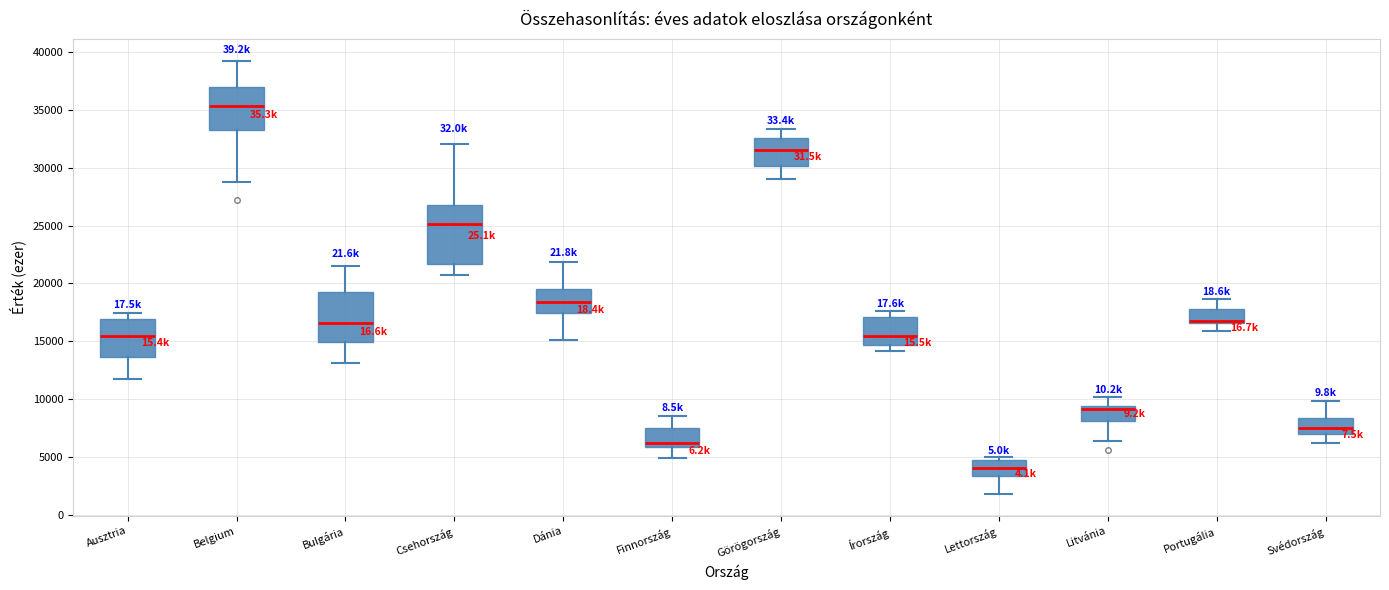

Which box's median line is the highest?

Belgium